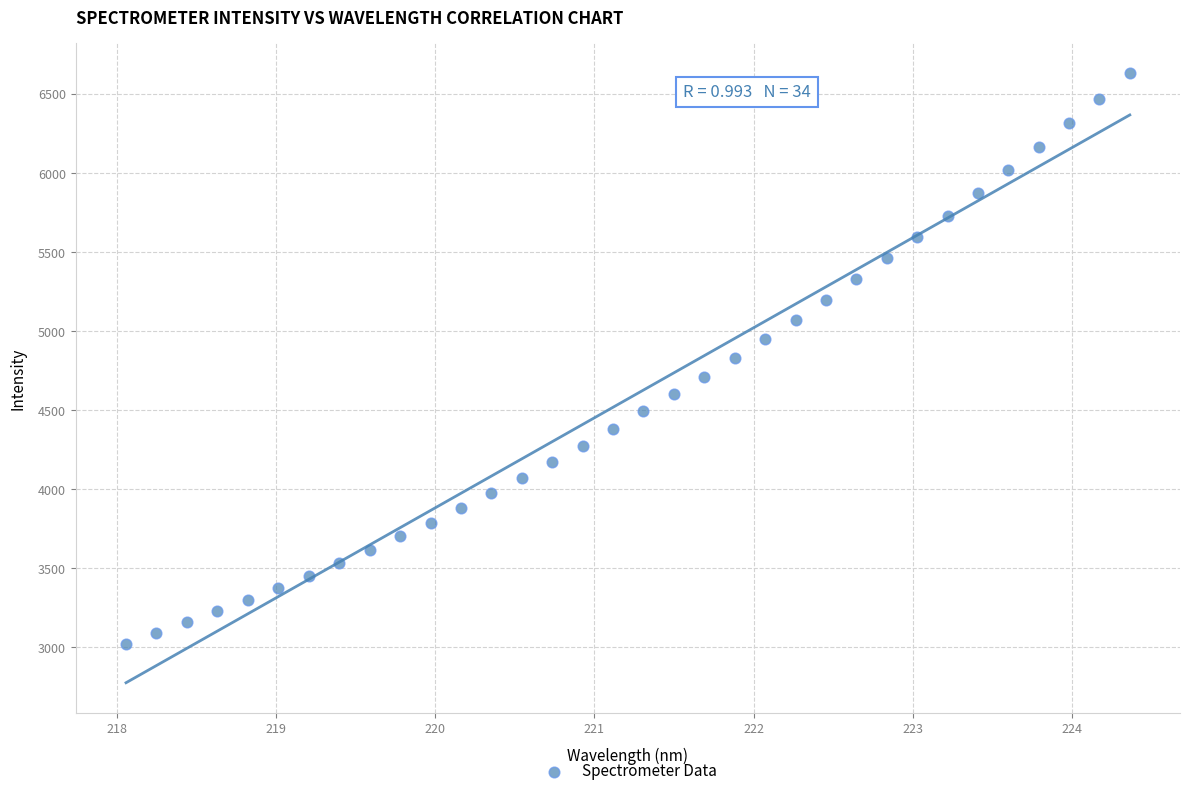

What is the range of Y values (max minus min)?

3608.5